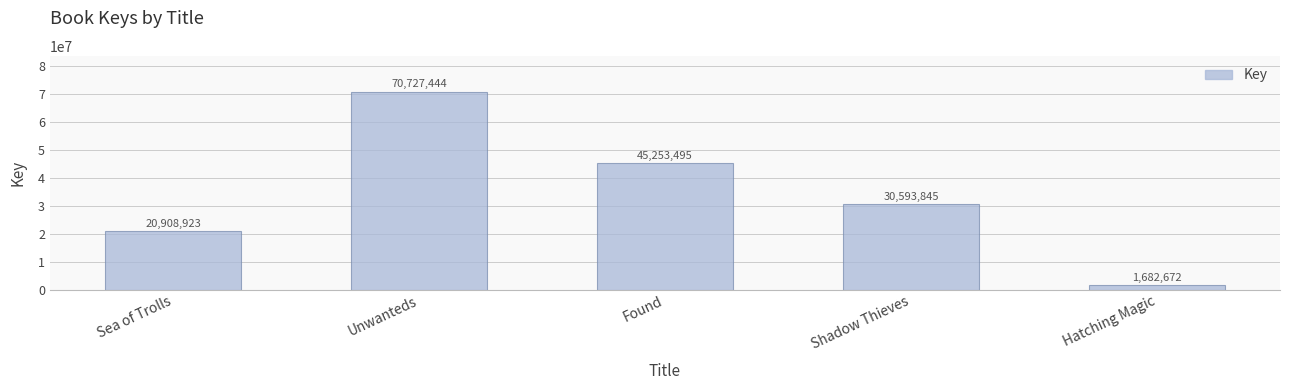

What is the change in value from Found to Shadow Thieves?

-14659650